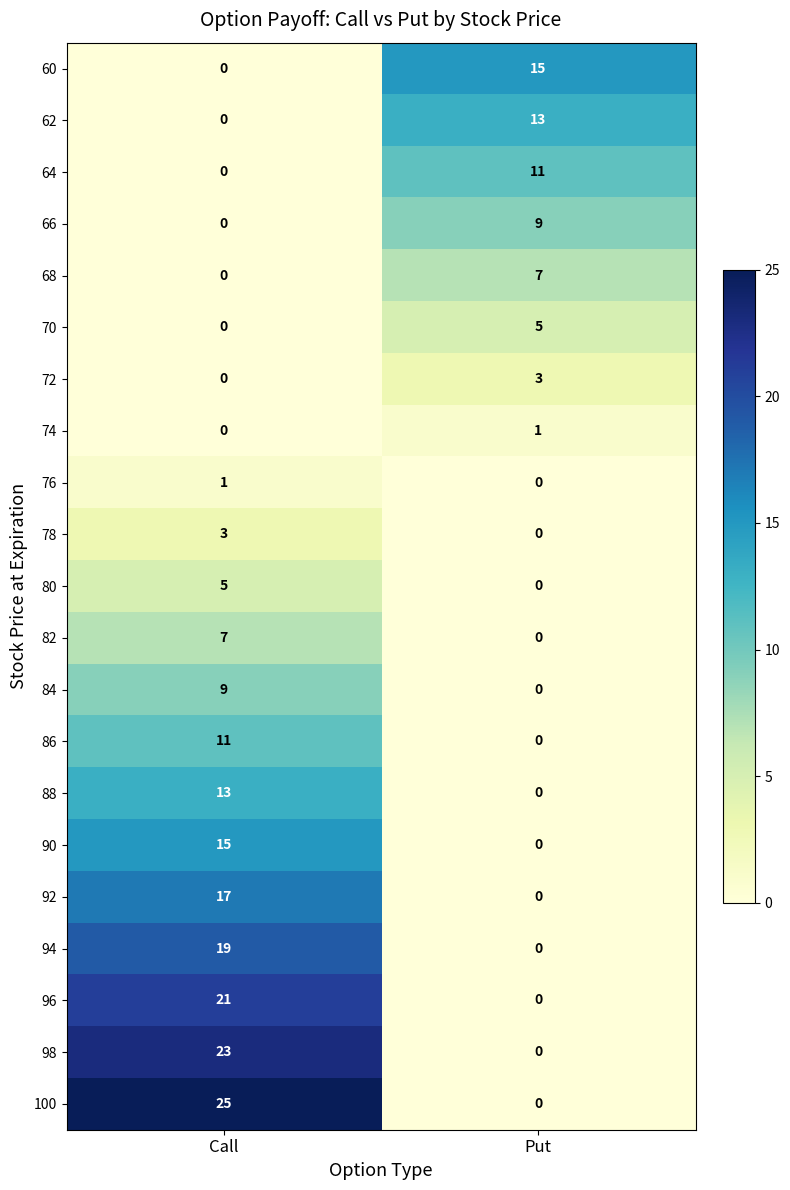

Rank the categories by 94 value from lowest to highest.

Put, Call